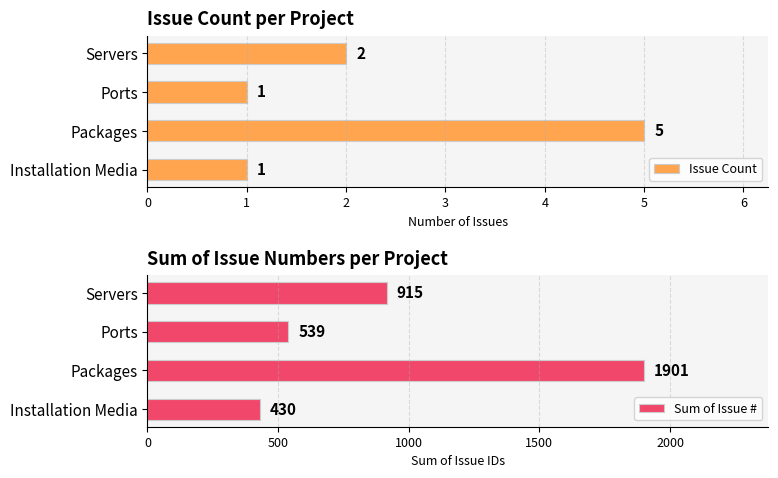

Where is Issue Count nearest to the value 3?

Servers